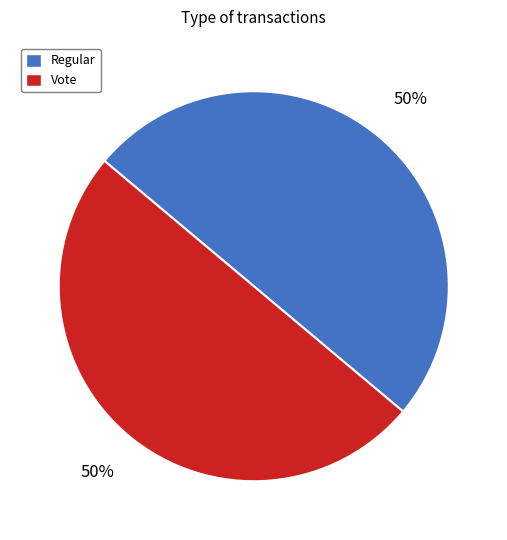

To the nearest percent, what is the average slice percentage?

50%